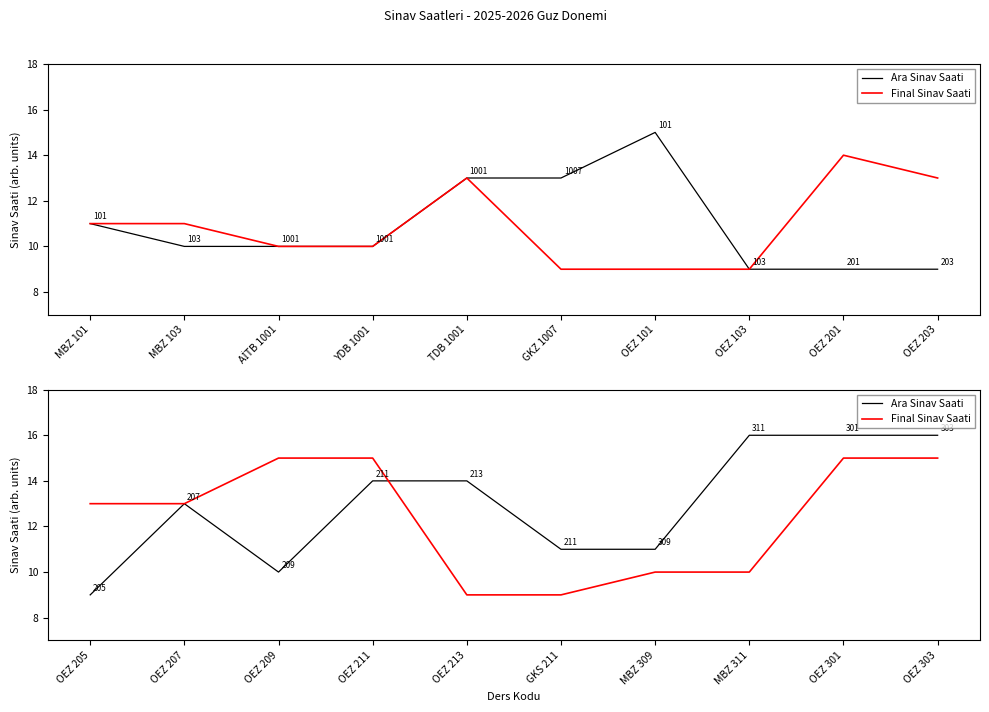

Which series has the largest range (max minus min)?

Ara Sinav Saati